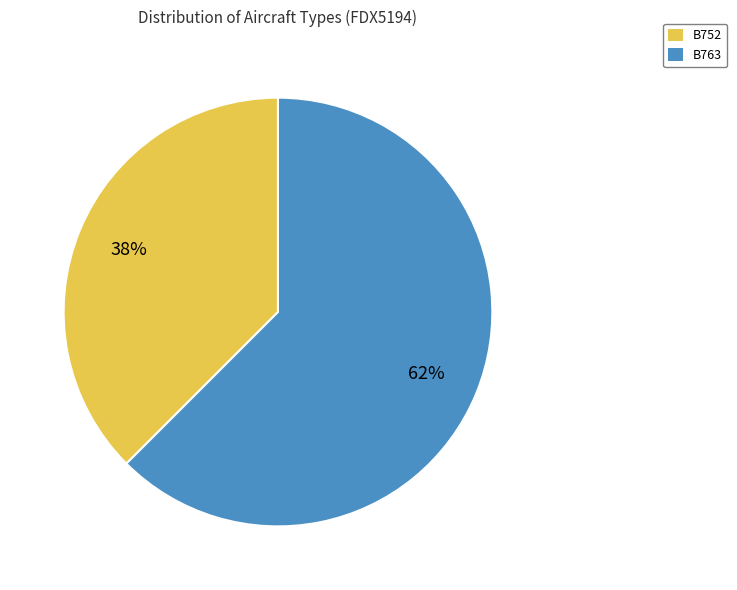

Combined, do B752 and B763 account for over 50%?

Yes